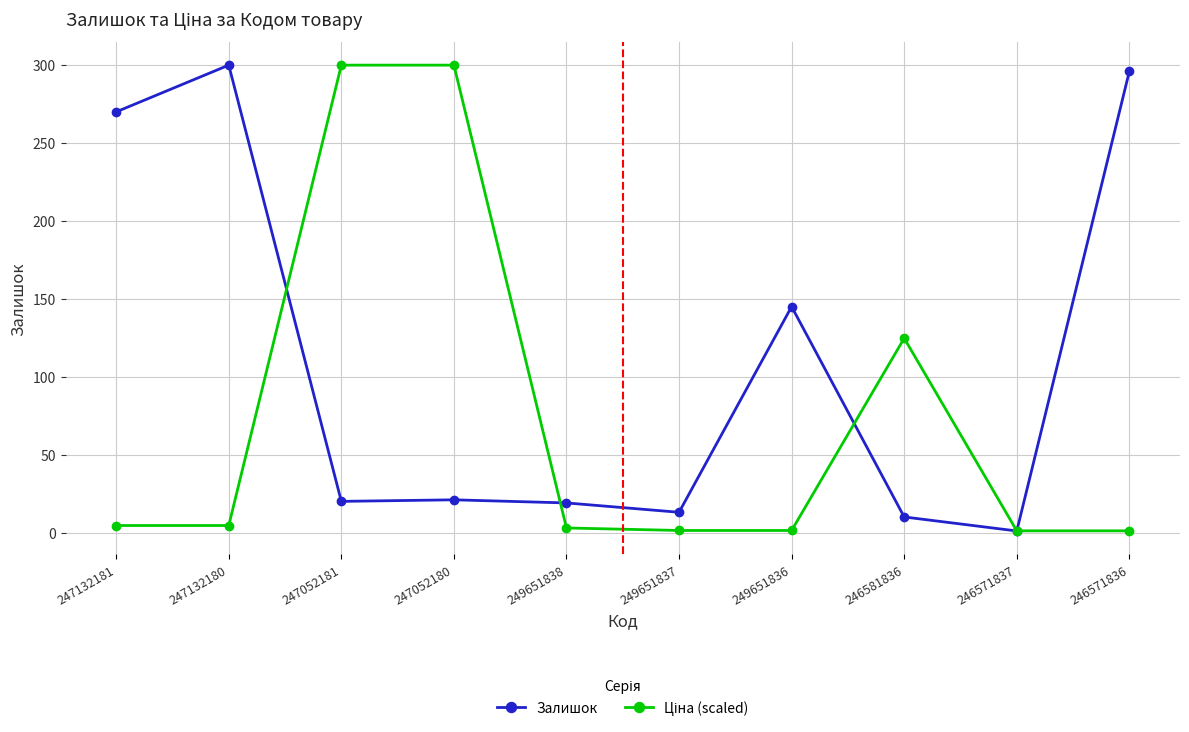

Between 249651836 and 246571837, which series saw the biggest shift?

Залишок